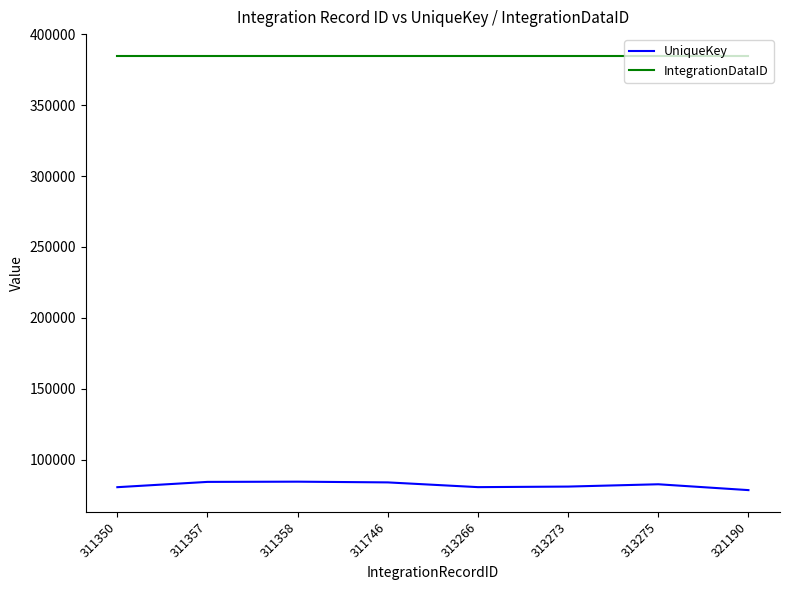

True or false: IntegrationDataID has a value of 633110 at 313266.

False